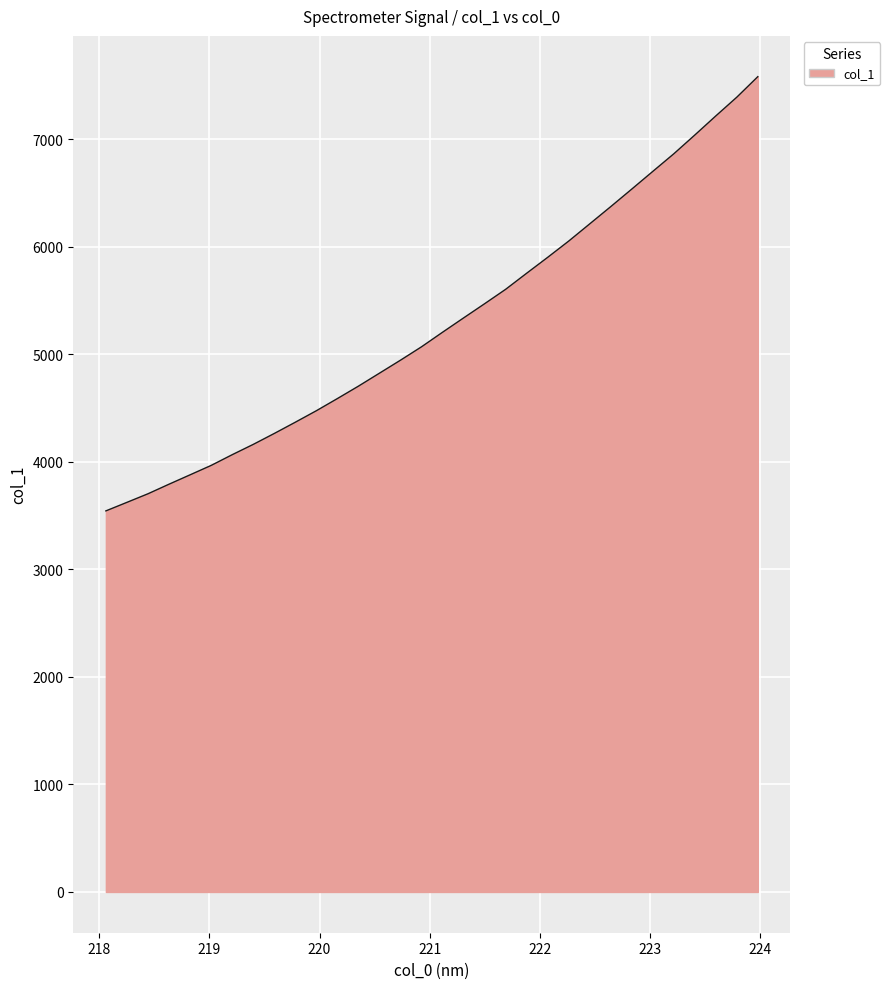

What is the maximum value shown in the chart?

7583.2